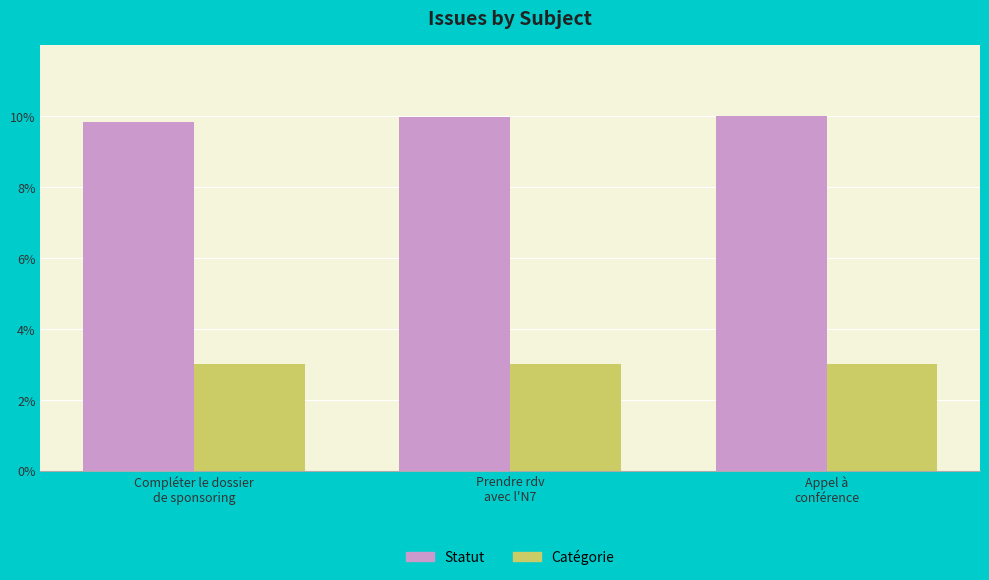

What are all the series names shown in the legend?

Statut, Catégorie